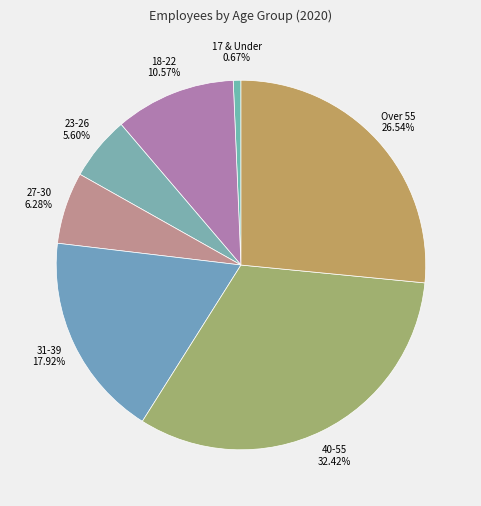

Is it true that 40-55 is 32% of the pie?

True